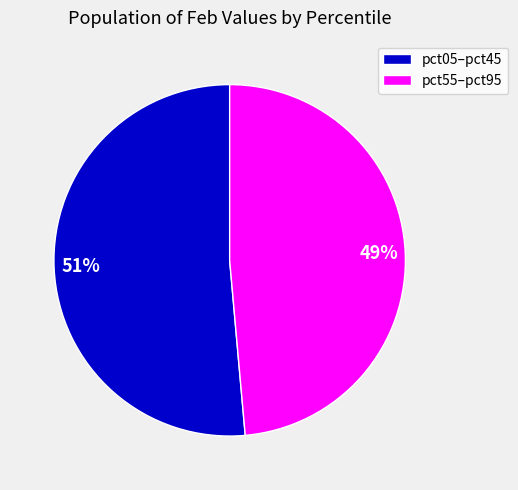

To the nearest percent, what is the average slice percentage?

50%